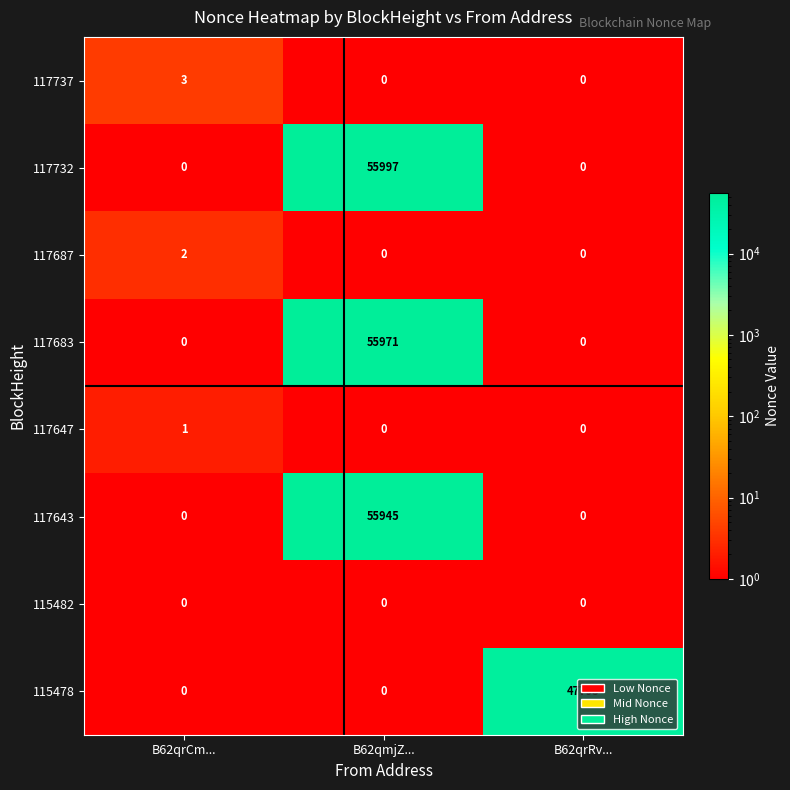

True or false: 115478 has a value of 0 at B62qmjZ....

True